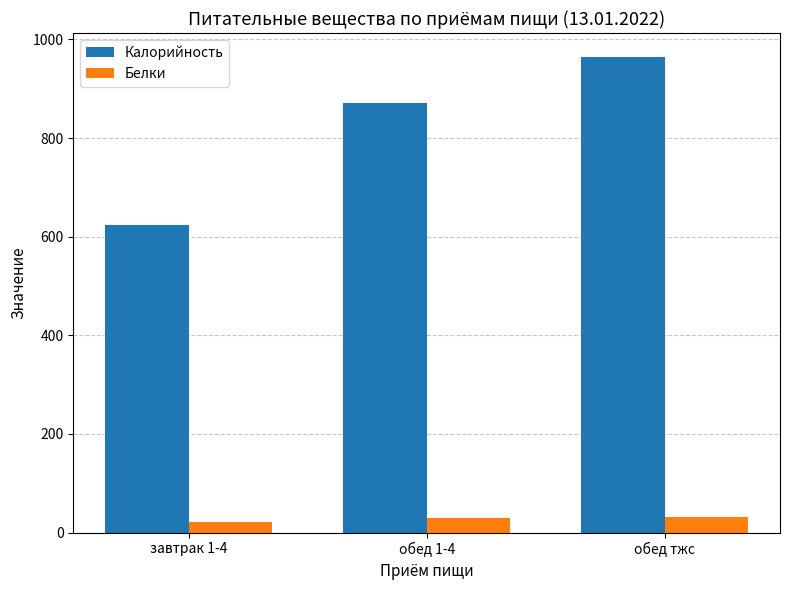

What is the greatest value displayed?

964.8